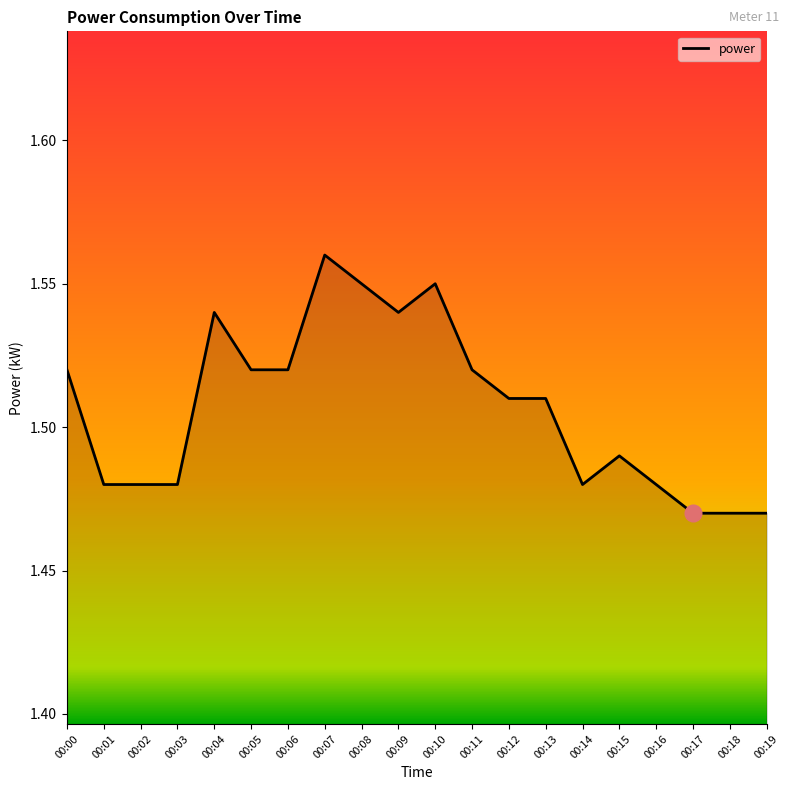

Which category has the highest value across all series?

00:07